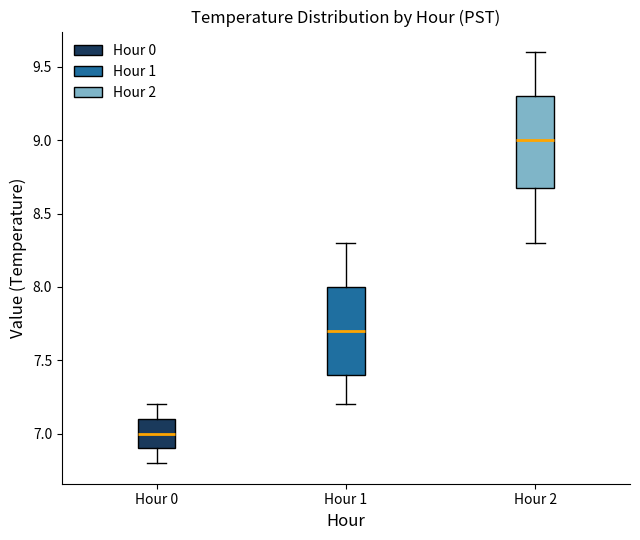

Which box has the highest median line?

Hour 2